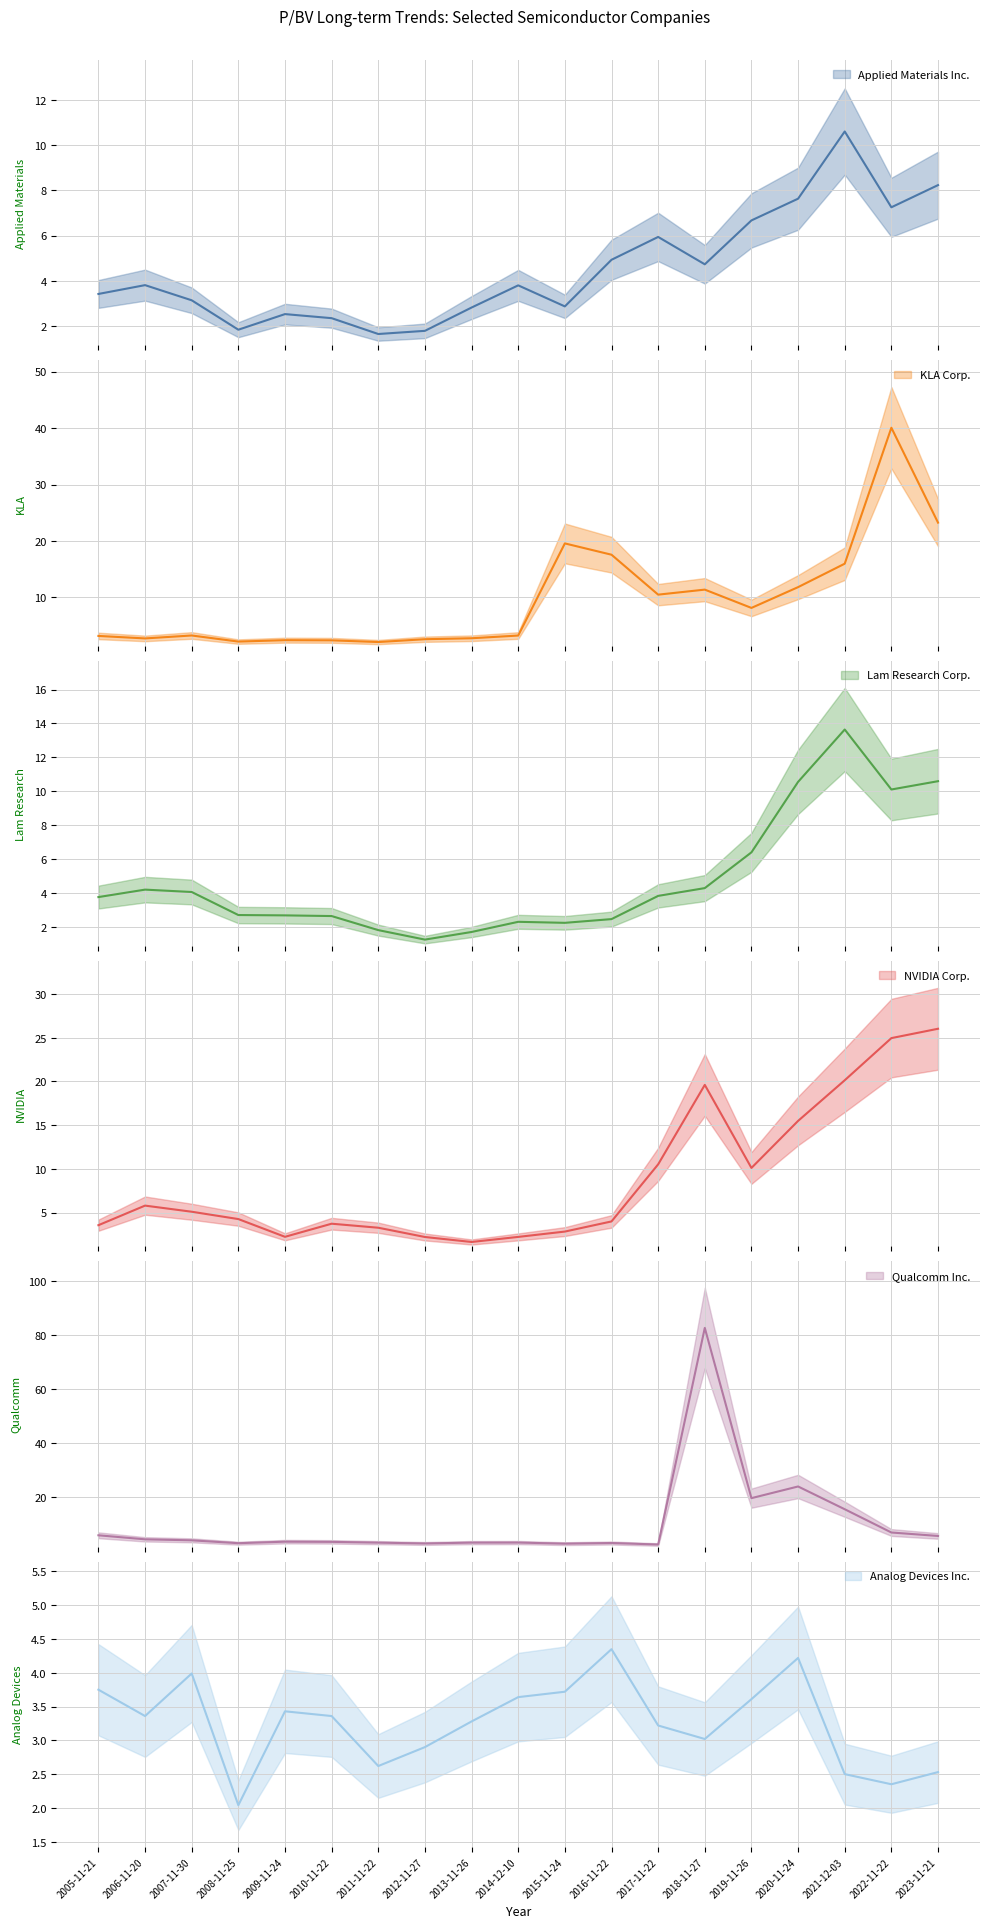

At which label does Applied Materials Inc. first exceed 3?

2005-11-21